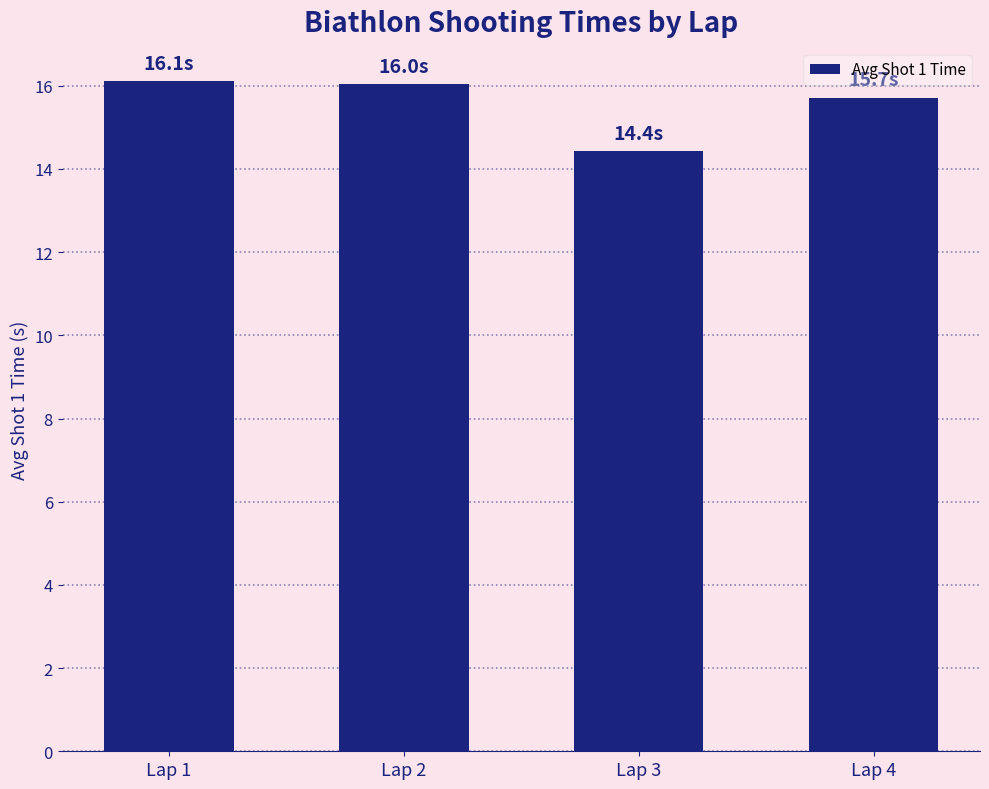

Reading left to right, list all the values displayed in this chart.

16.1	16.0	14.4	15.7